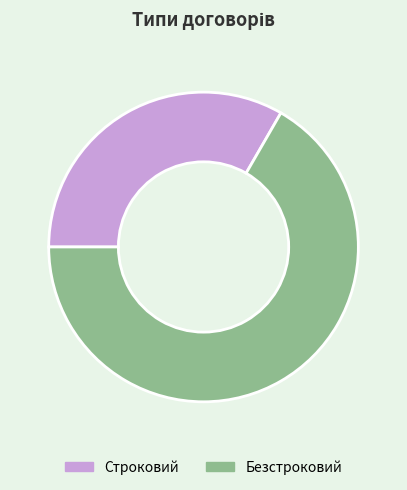

Rank the categories by value from lowest to highest.

Строковий, Безстроковий